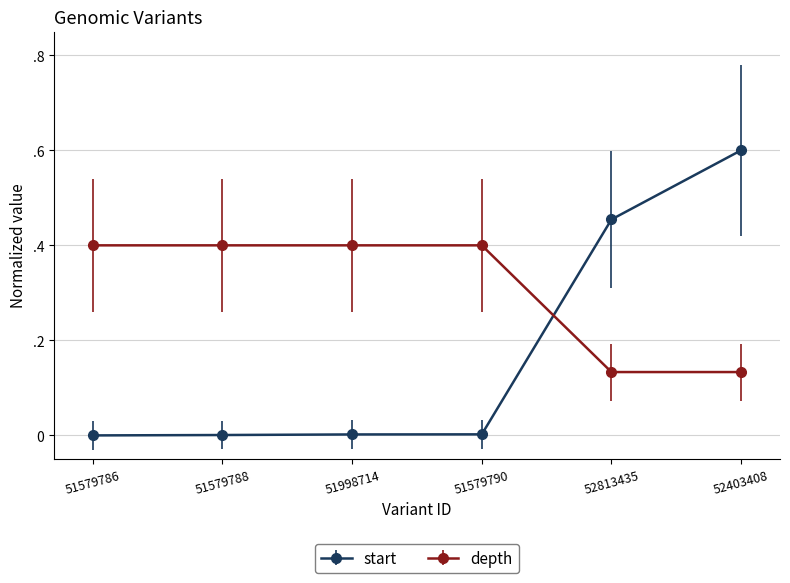

Does the chart have visible grid lines?

Yes